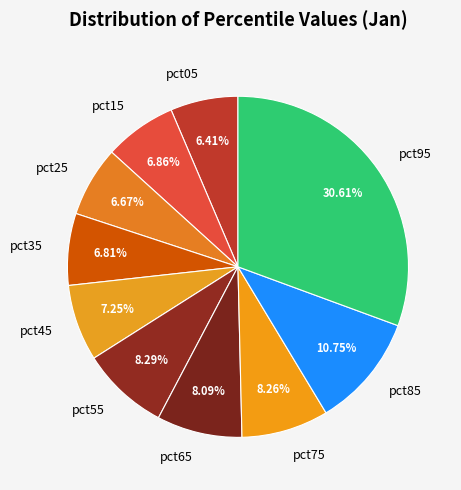

True or false: pct35 accounts for 17% of the total.

False